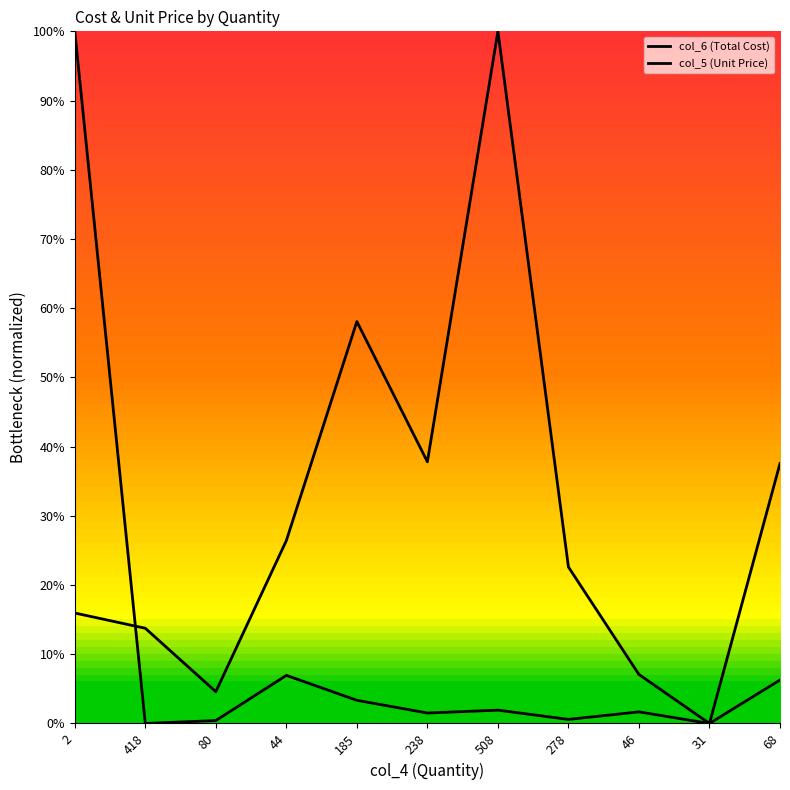

Is this an area chart (filled region under the line)?

No